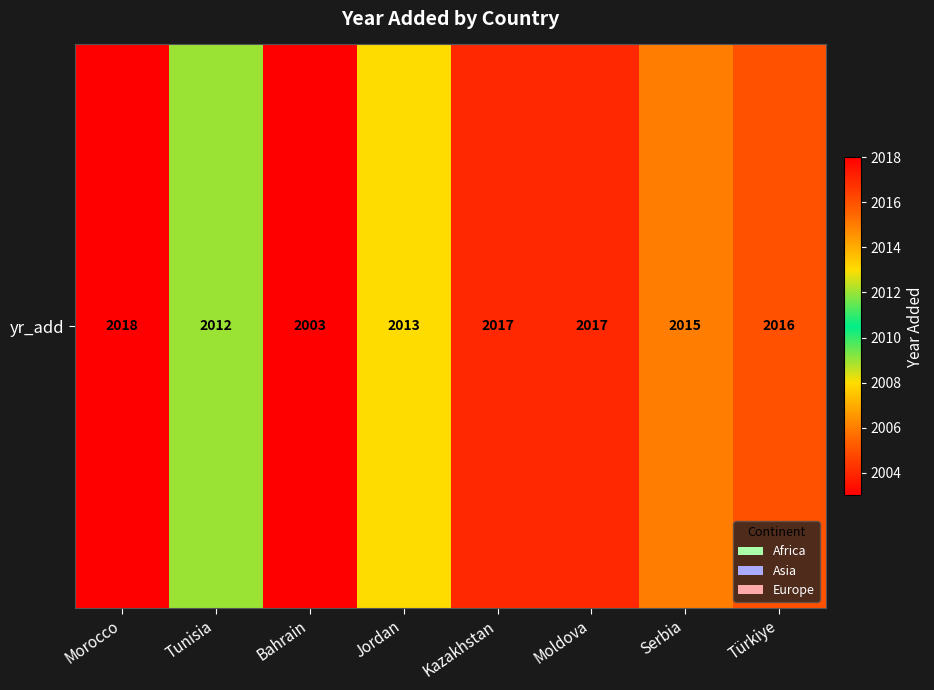

List the labels in order of value, largest first.

Morocco, Kazakhstan, Moldova, Türkiye, Serbia, Jordan, Tunisia, Bahrain